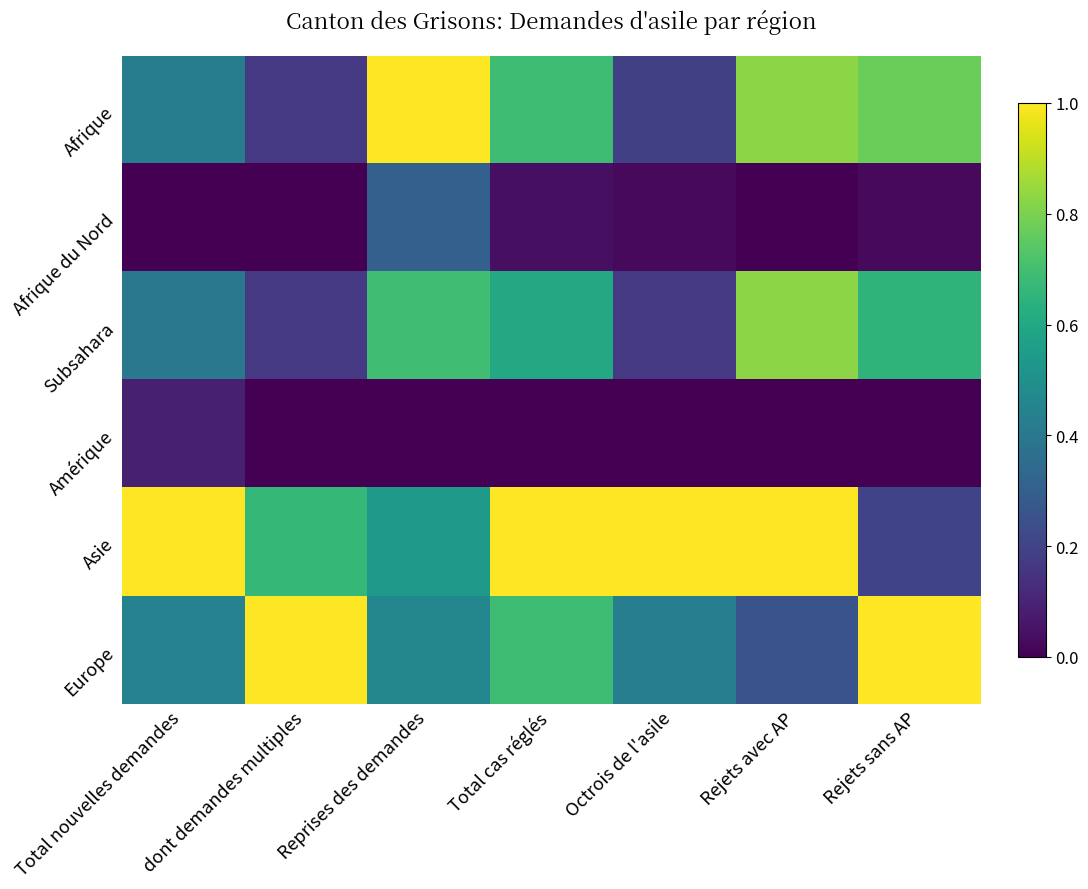

What is the total value across all series at Rejets avec AP?

2.9